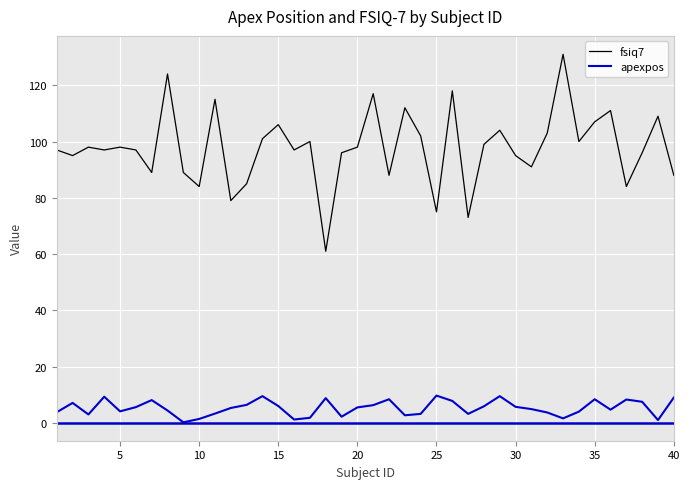

Count the number of categories in the chart.

40